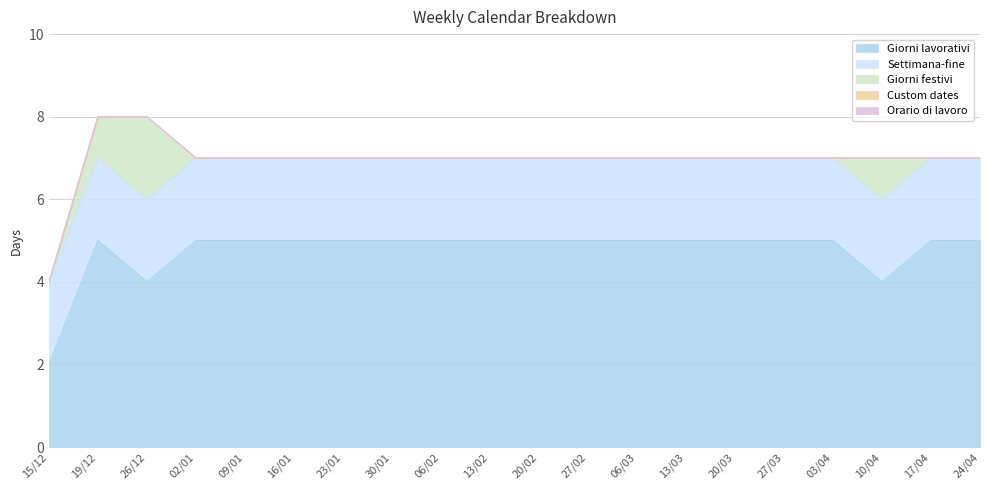

What is the highest value of the Settimana-fine series?

2